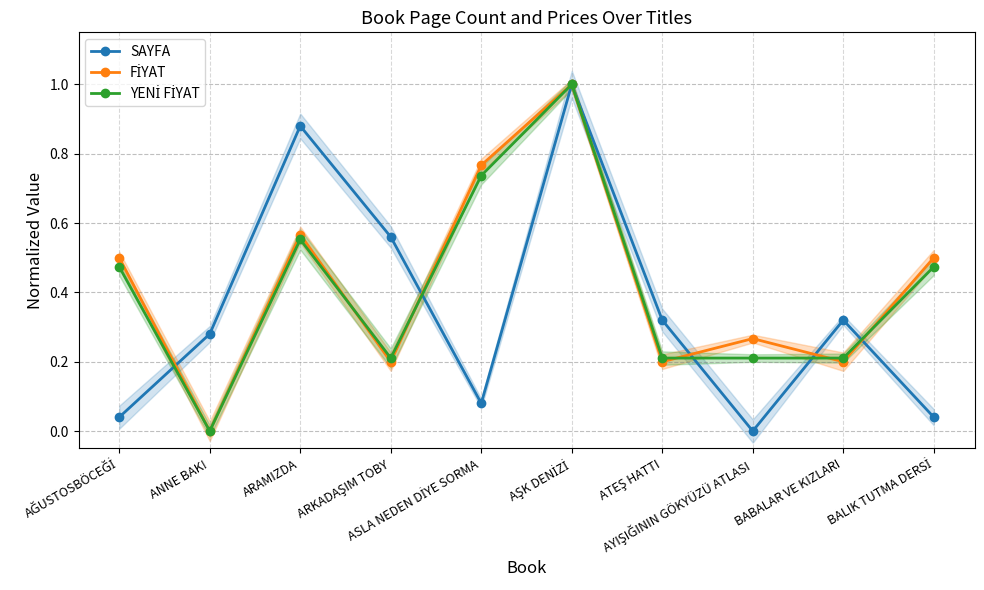

What is the difference between the maximum and minimum values in the YENİ FİYAT series?

1.0